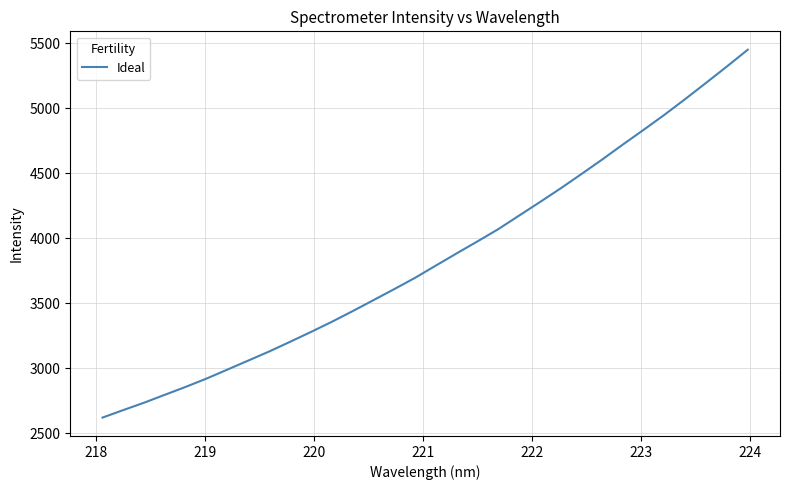

What is the minimum value shown in the chart?

2619.2